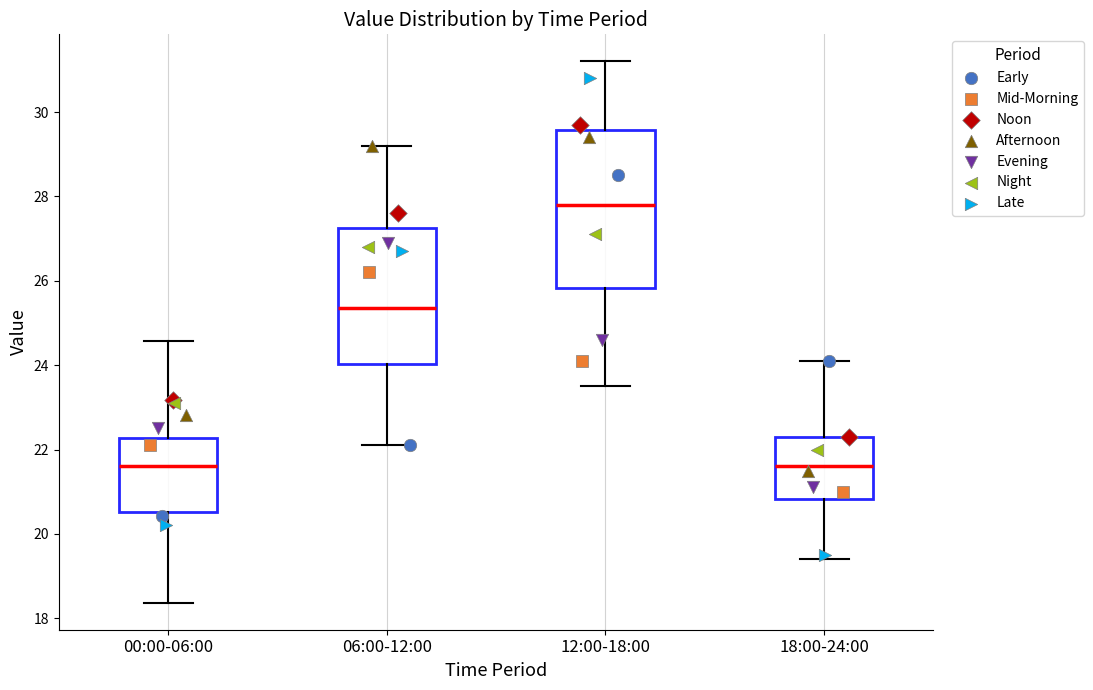

Reading left to right, transcribe this box plot: for each box, give where its median line is, the range the box spans, and where its two whiskers end, as read against the y-axis. The values are not printed on the chart, so give them approximately, as read against the axis.

00:00-06:00: median 21.6, box 20.6 to 22.2, whiskers 18.4 to 24.6
06:00-12:00: median 25.4, box 24.0 to 27.2, whiskers 22.2 to 29.2
12:00-18:00: median 27.8, box 25.8 to 29.6, whiskers 23.6 to 31.2
18:00-24:00: median 21.6, box 20.8 to 22.4, whiskers 19.4 to 24.2